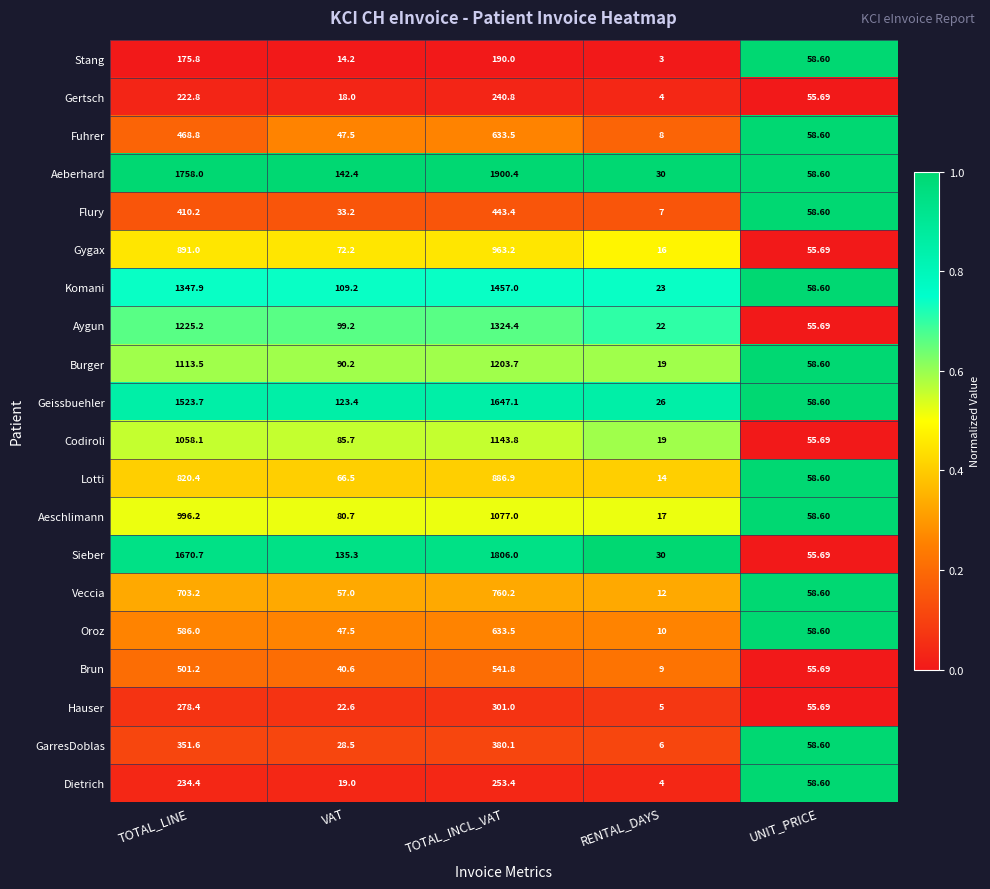

At which label does Hauser first exceed 55?

TOTAL_LINE